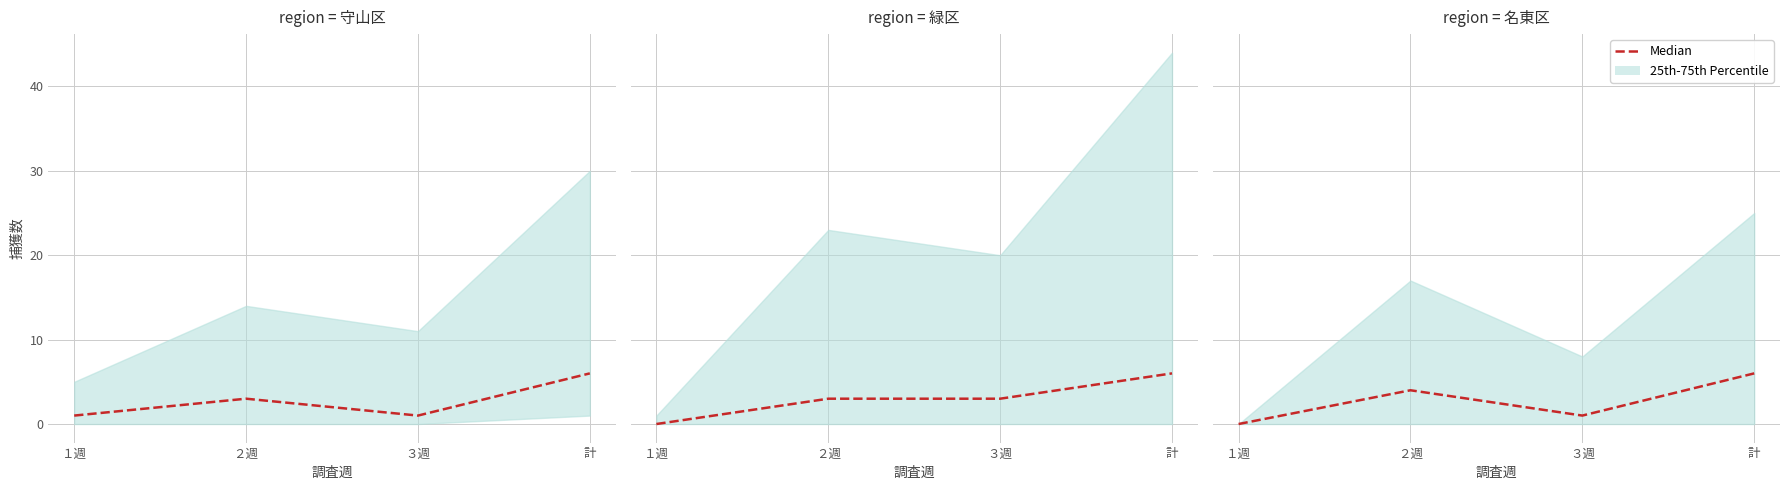

How many lines are shown in the chart?

1